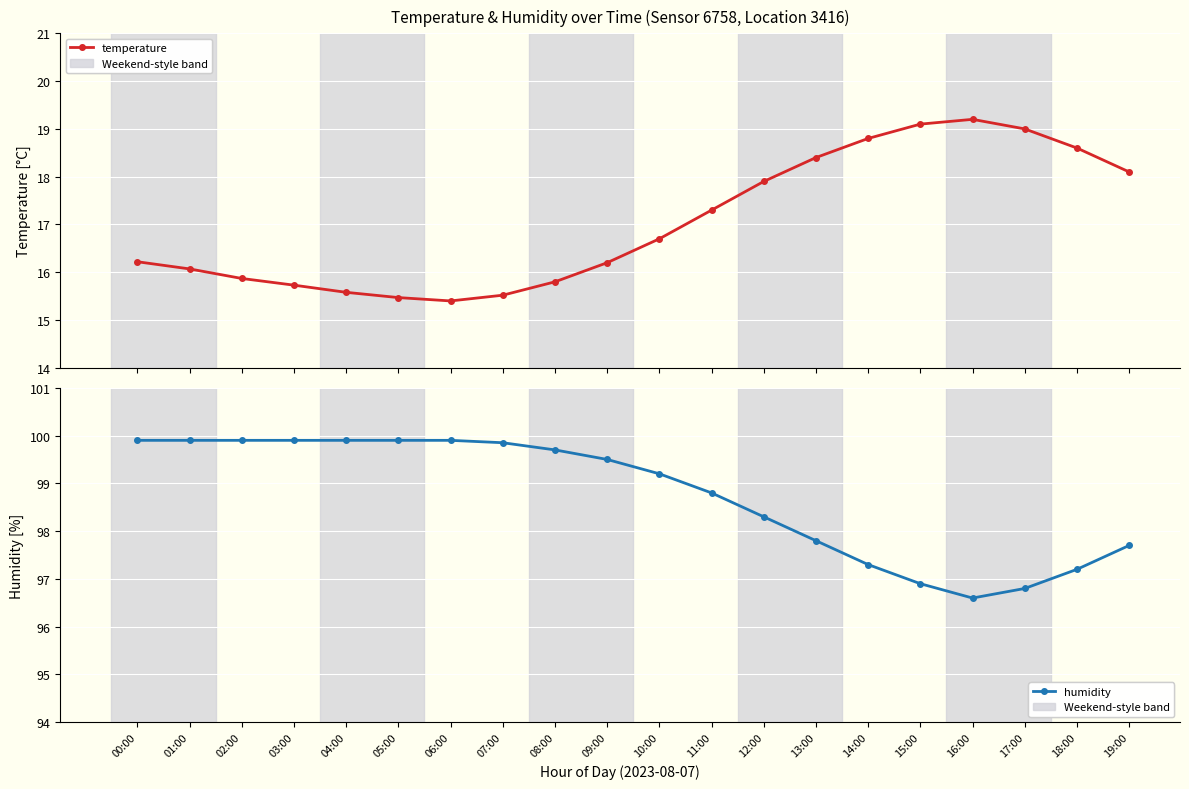

What is the total value across all series at 11:00?

116.1